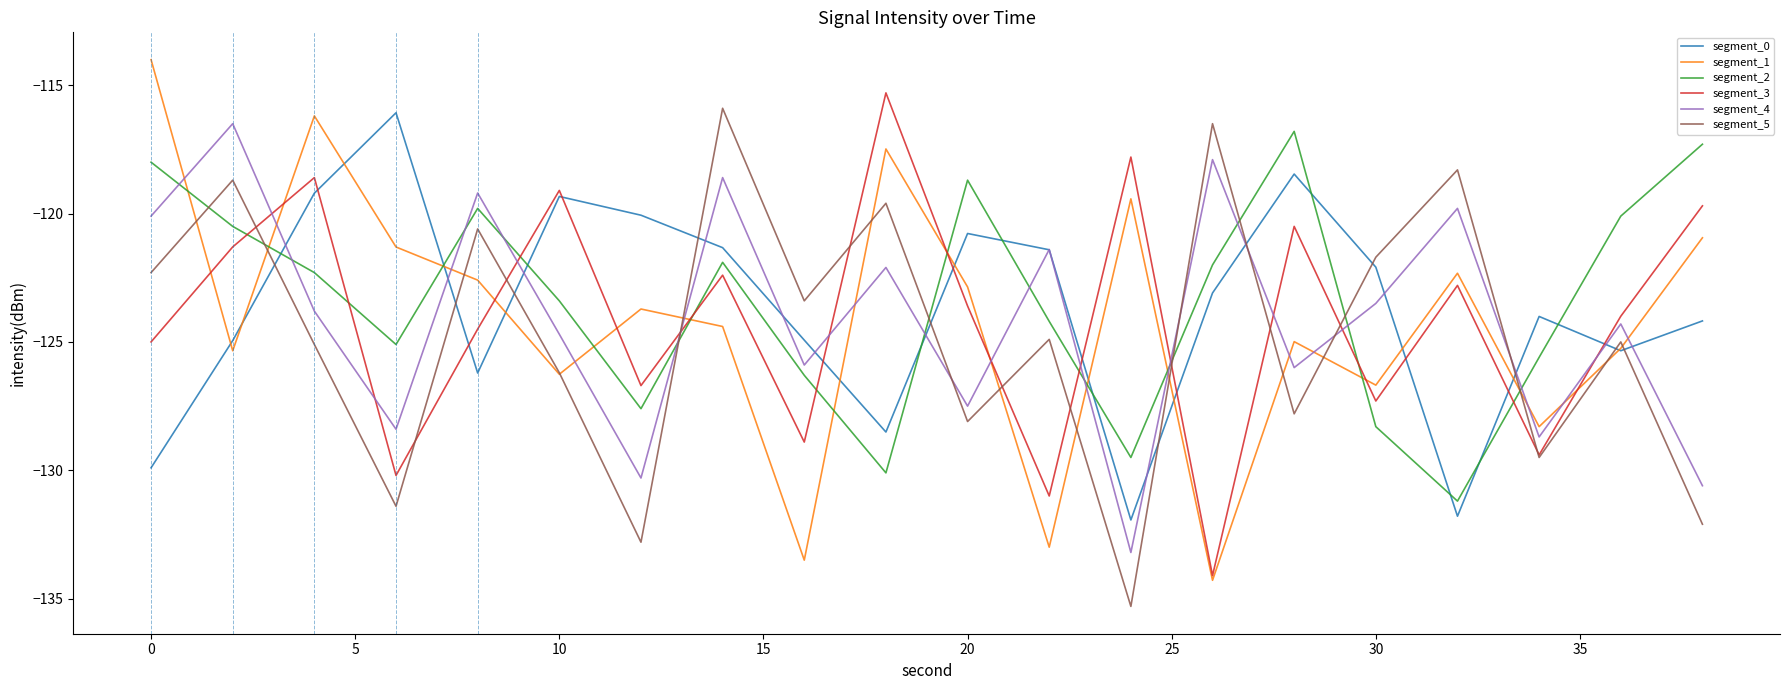

What is the minimum value shown in the chart?

-135.3